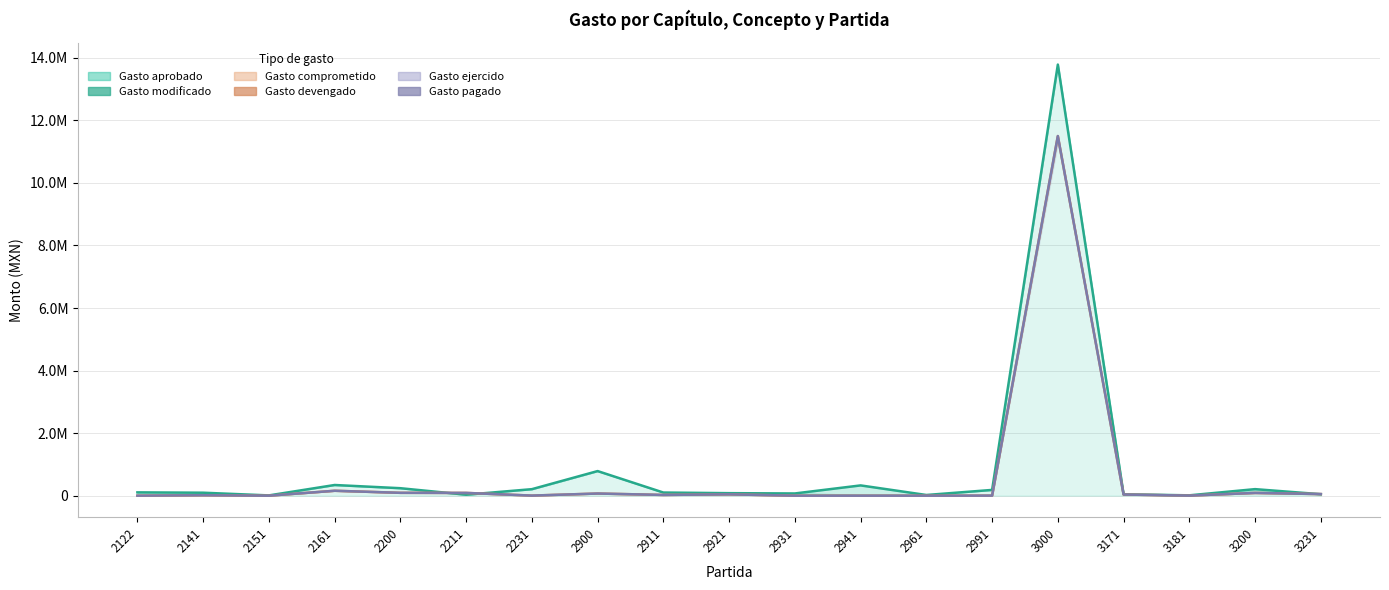

At which category does the chart reach its peak across all series?

3000